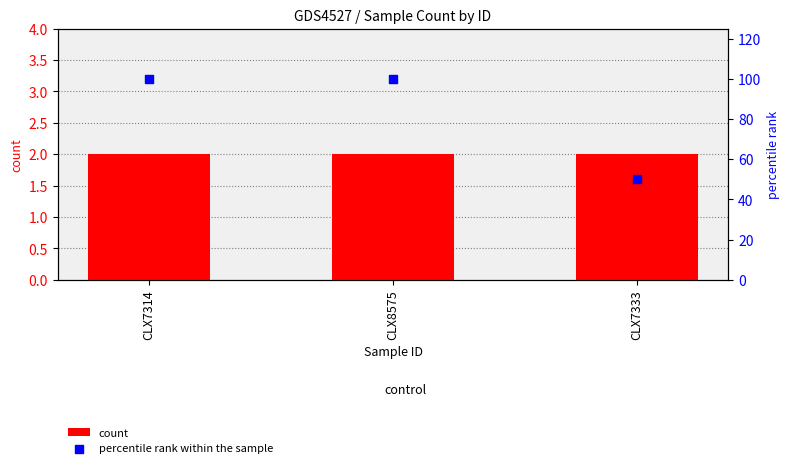

What is the total value across all series at CLX8575?

102